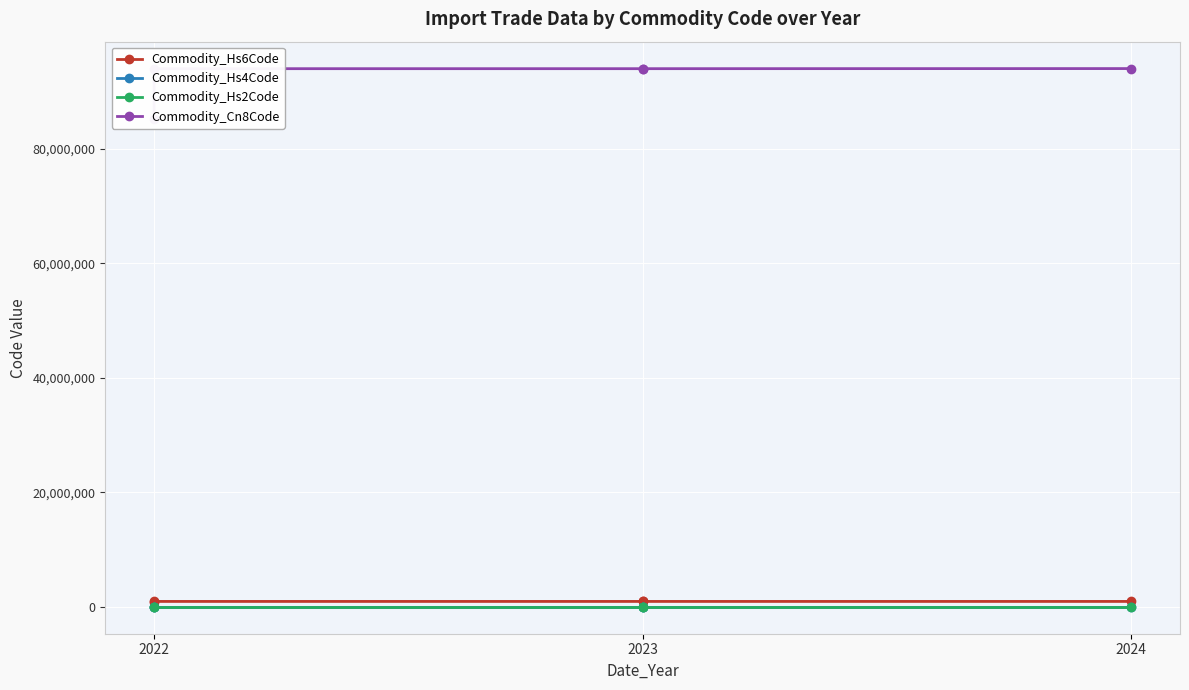

How many lines are shown in the chart?

4